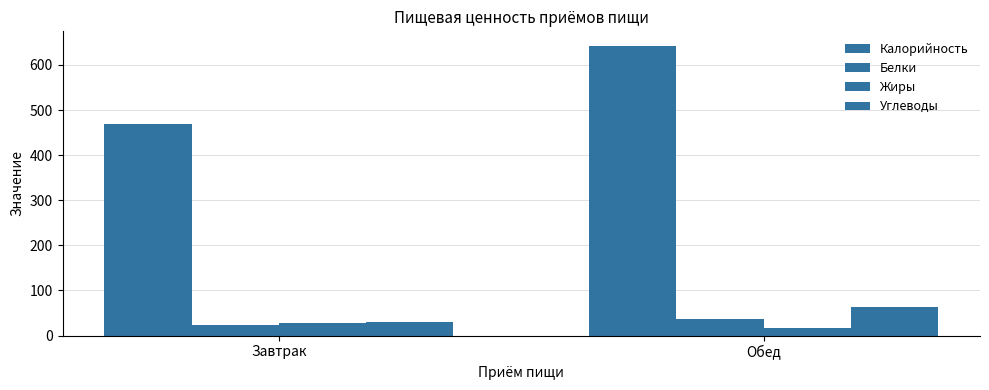

The value of Калорийность at Завтрак is 611.1. True or false?

False